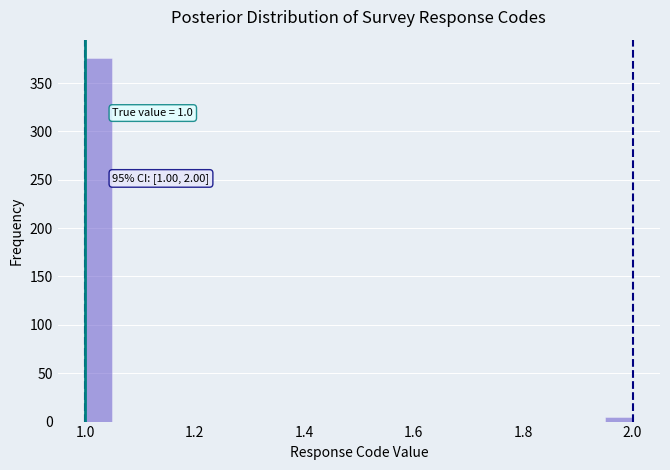

Around what value on the x-axis is the tallest bar? Give the approximate position of its centre, as read against the axis.

1.02